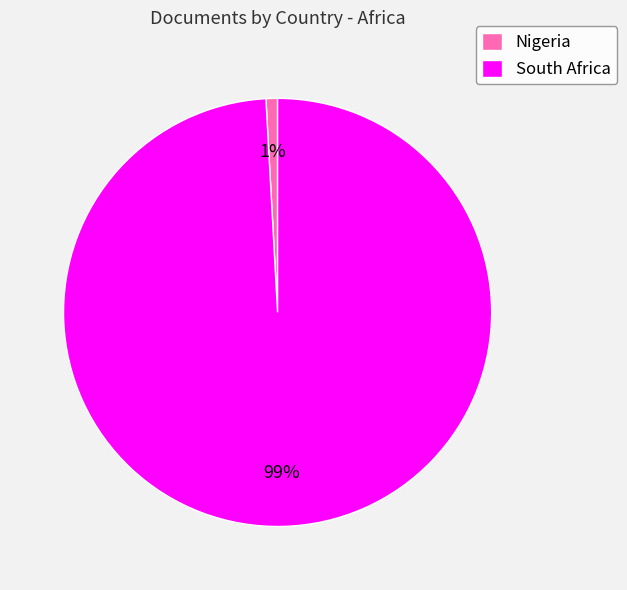

Count the number of slices in the pie.

2